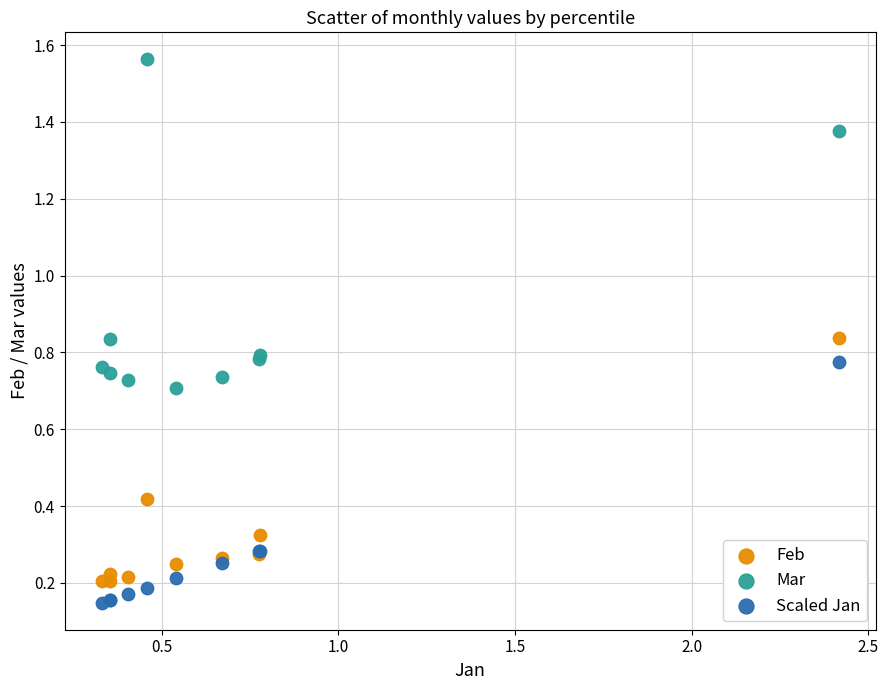

What is the X range (max minus min) for the scatter plot?

2.1